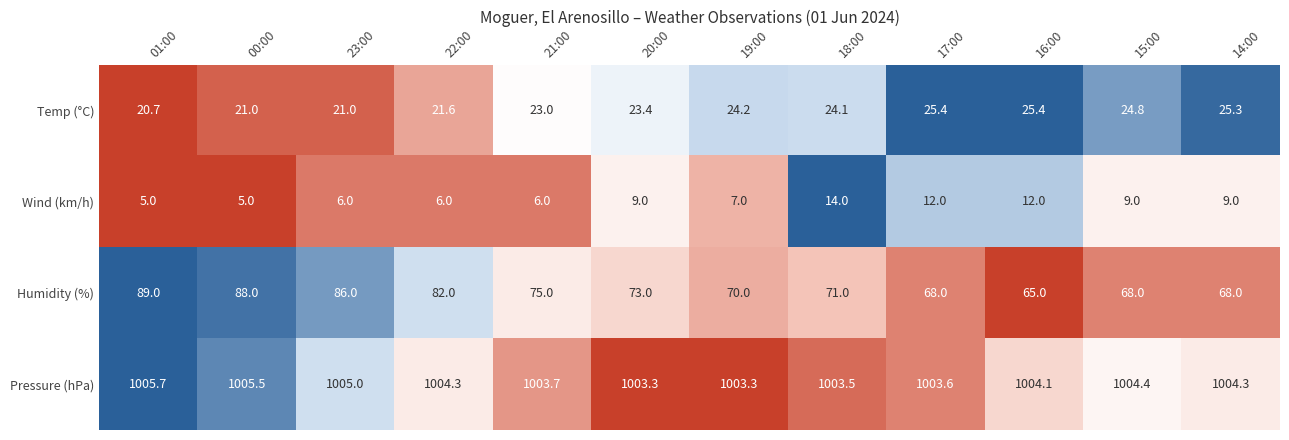

Between 19:00 and 17:00, which series saw the biggest shift?

Wind (km/h)